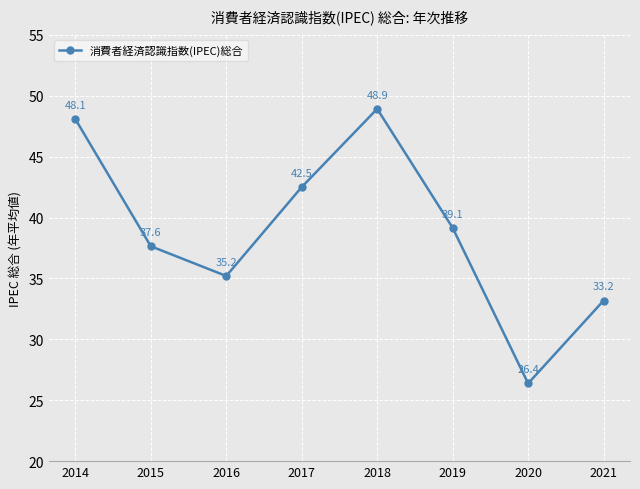

The value at 2015 is 37.6. True or false?

True